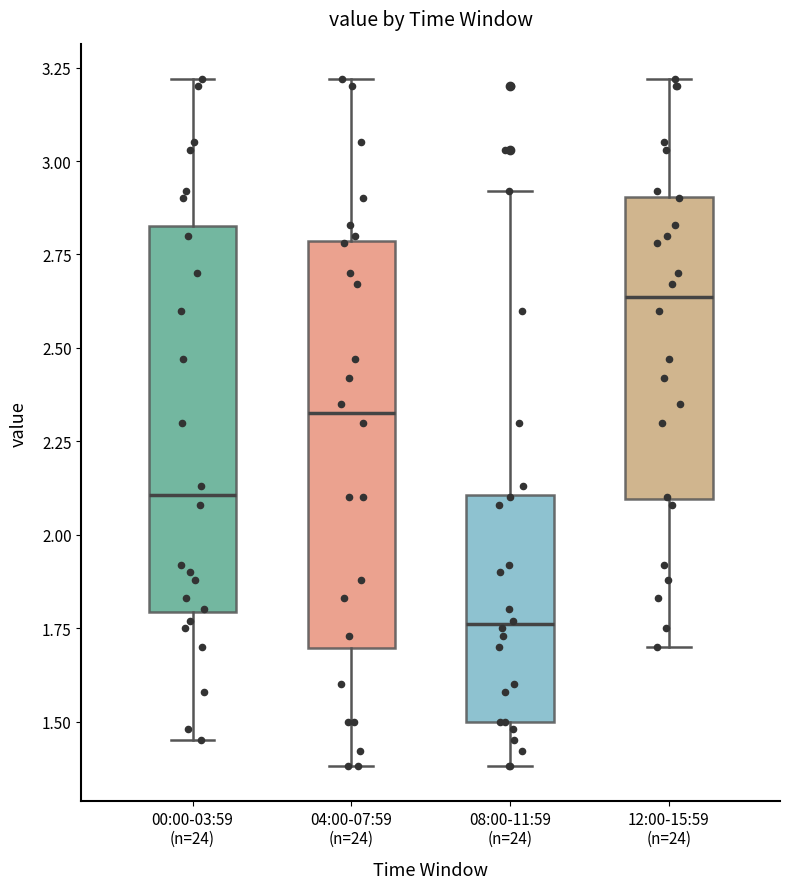

Where does the median line of the box for 08:00-11:59 (n=24) sit on the y-axis? The values are not printed on the chart, so give them approximately, as read against the axis.

1.75